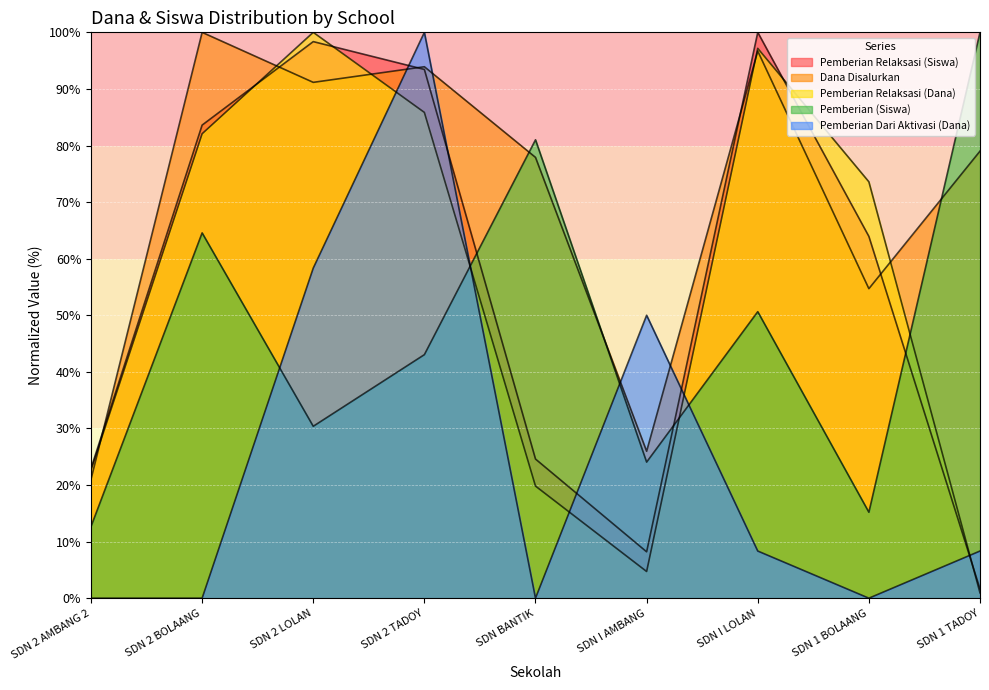

What is the label of the 6th point from the right?

SDN 2 TADOY